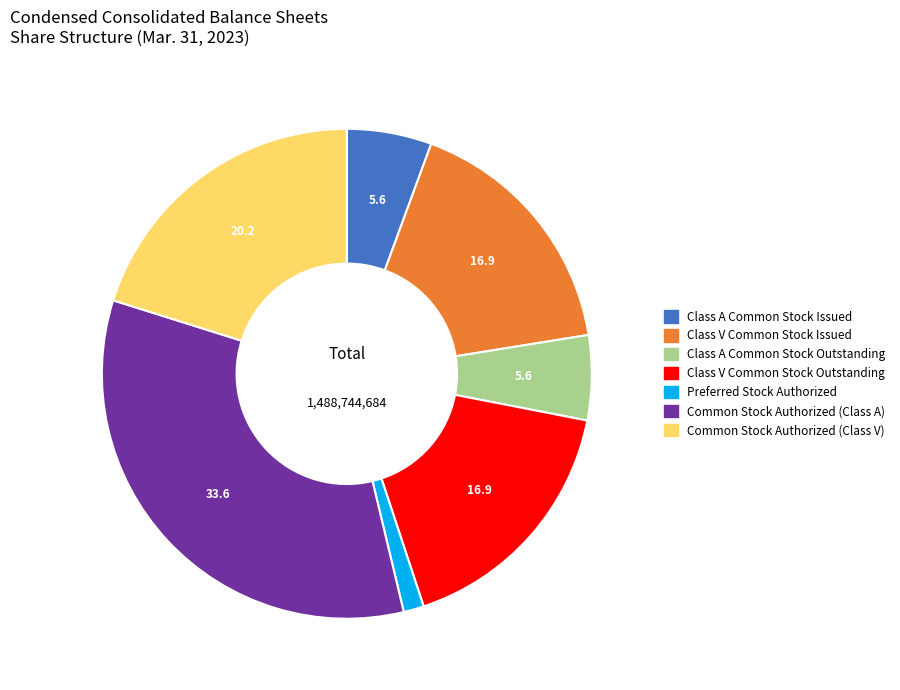

What is the ratio of the value at Class V Common Stock Outstanding to the value at Class A Common Stock Outstanding?

3.0